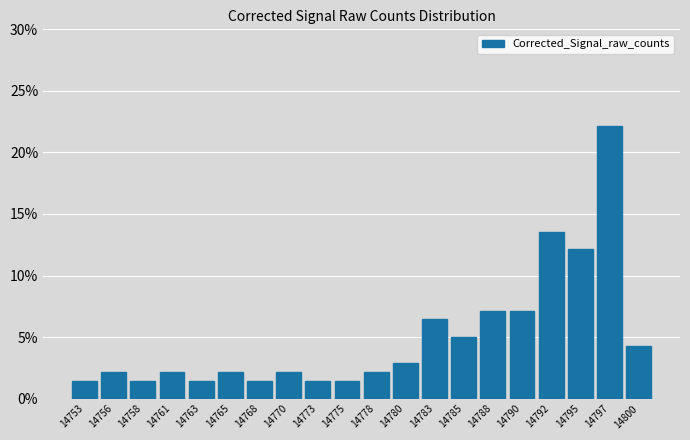

Reading left to right, transcribe all the data shown in this chart.

14753=1.4	14756=2.1	14758=1.4	14761=2.1	14763=1.4	14765=2.1	14768=1.4	14770=2.1	14773=1.4	14775=1.4	14778=2.1	14780=2.9	14783=6.4	14785=5.0	14788=7.1	14790=7.1	14792=13.6	14795=12.1	14797=22.1	14800=4.3